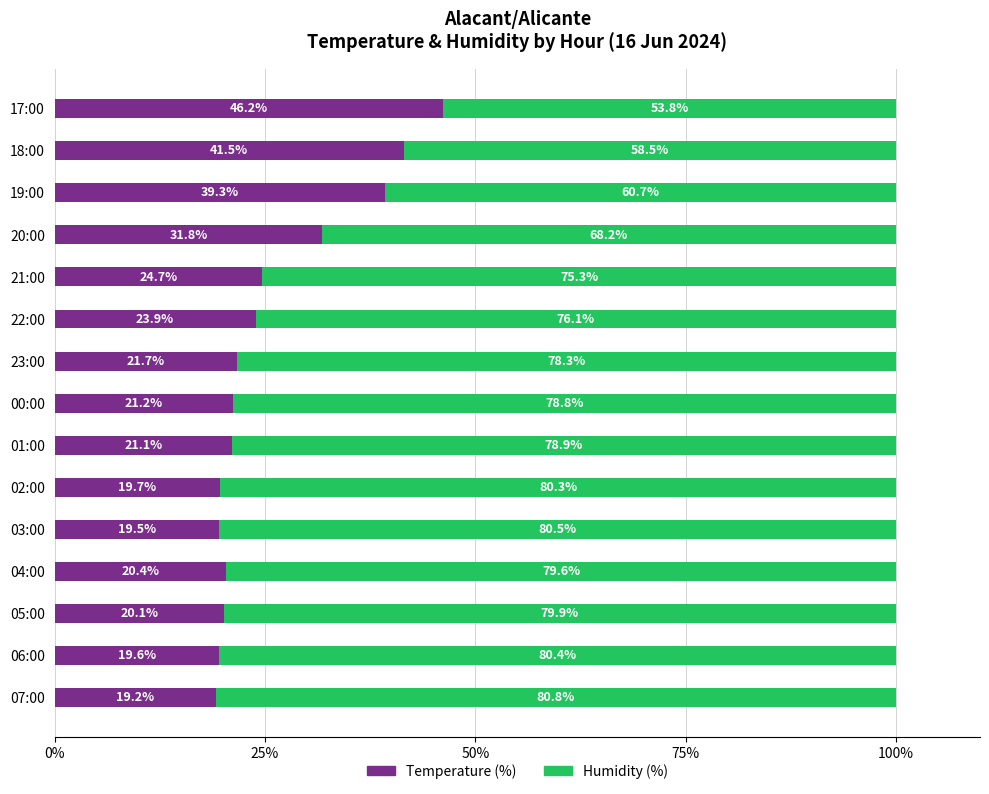

What is the total value across all series at 03:00?

100.0